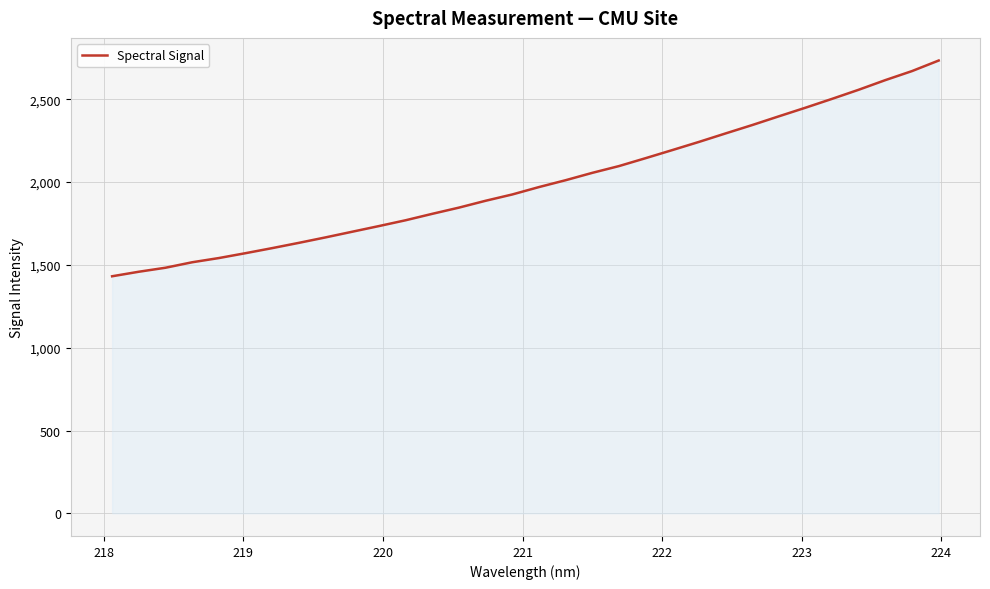

What is the greatest value displayed?

2734.3